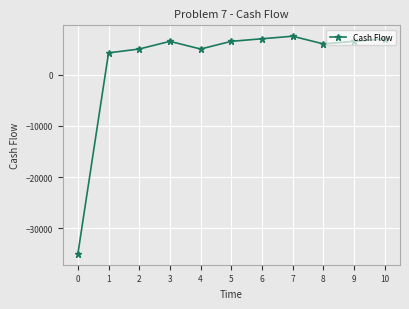

Which category has the highest value across all series?

7